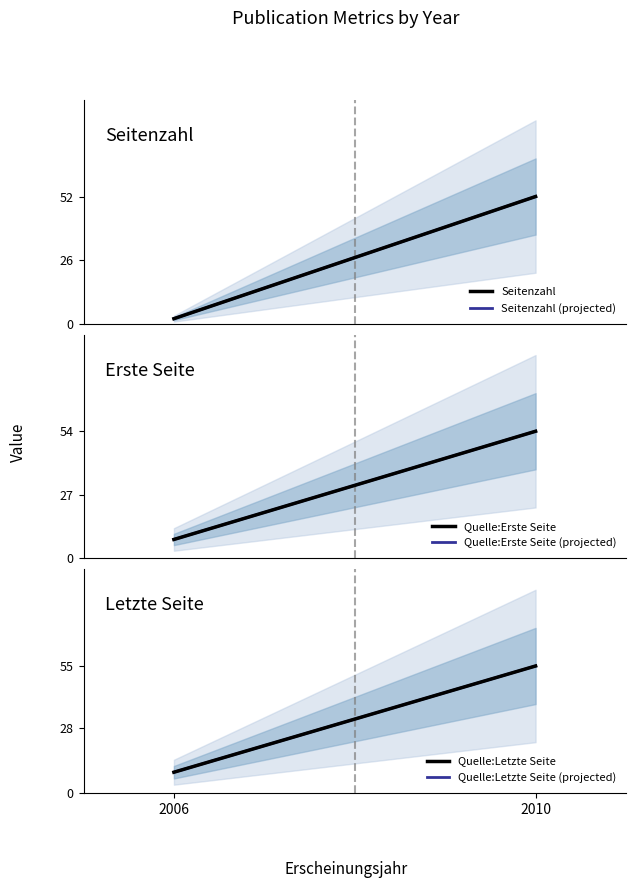

True or false: Quelle:Erste Seite (projected) has a value of 8 at 2006.

True